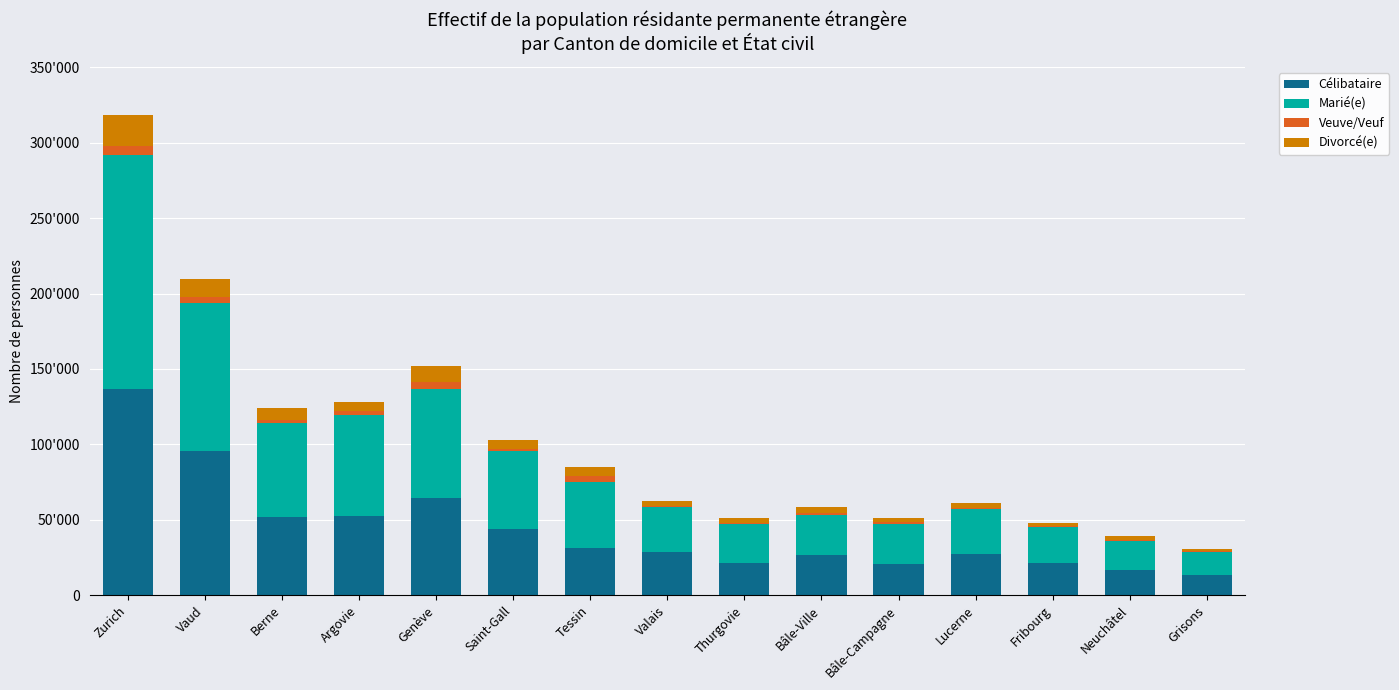

What is the label of the 13th bar from the right?

Berne